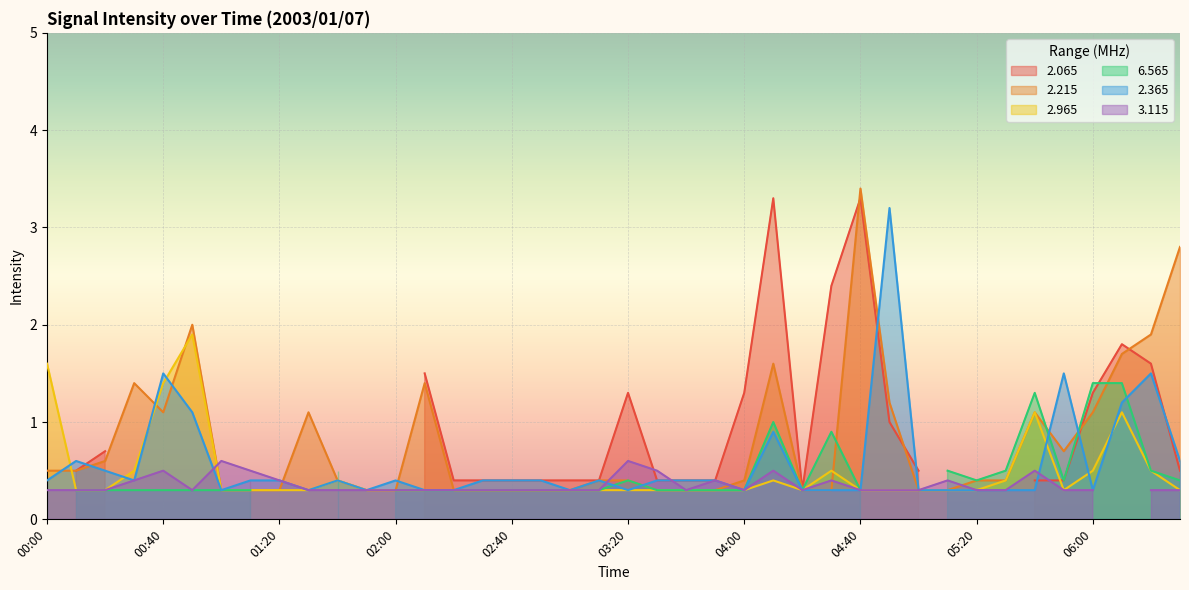

Between which two adjacent categories do   2.365 and   2.965 first intersect?

00:00 and 00:10